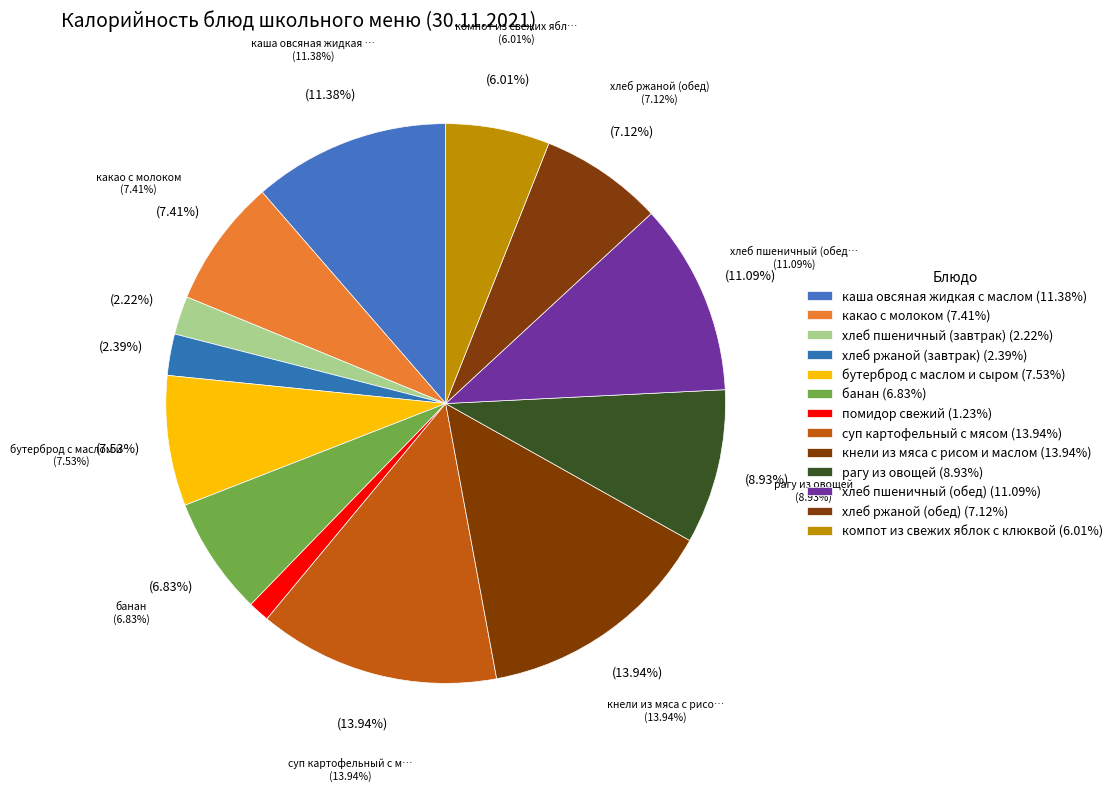

What is the ratio of the value at банан to the value at помидор свежий?

5.6